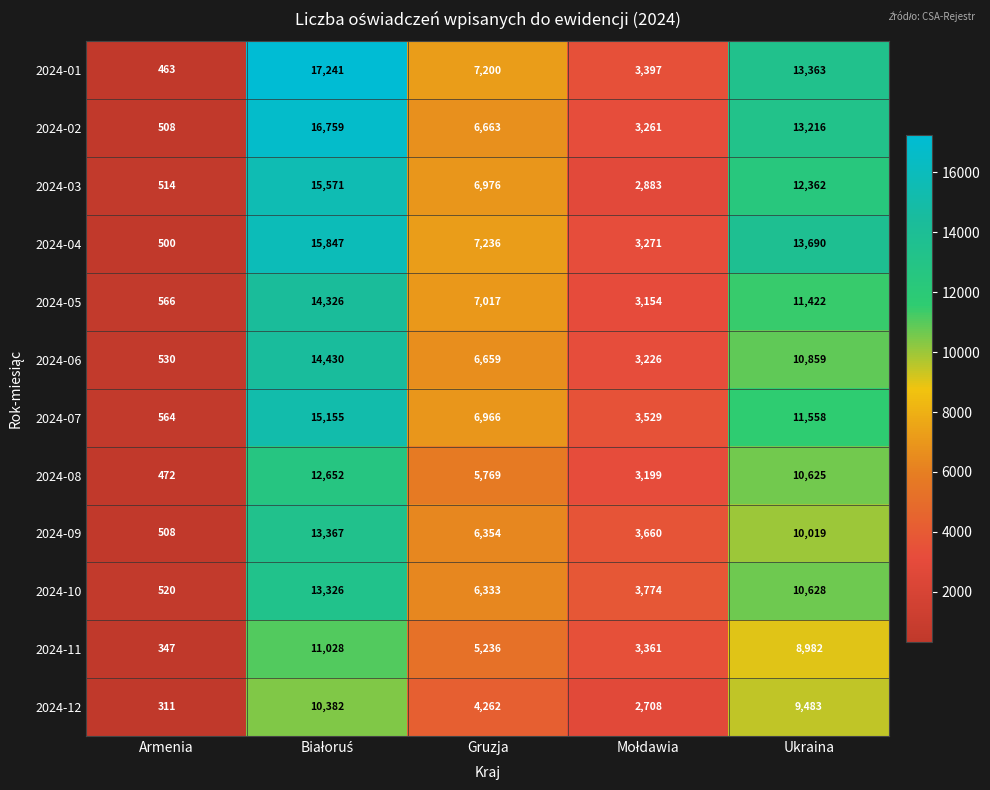

Which series has the largest total across all categories?

2024-01